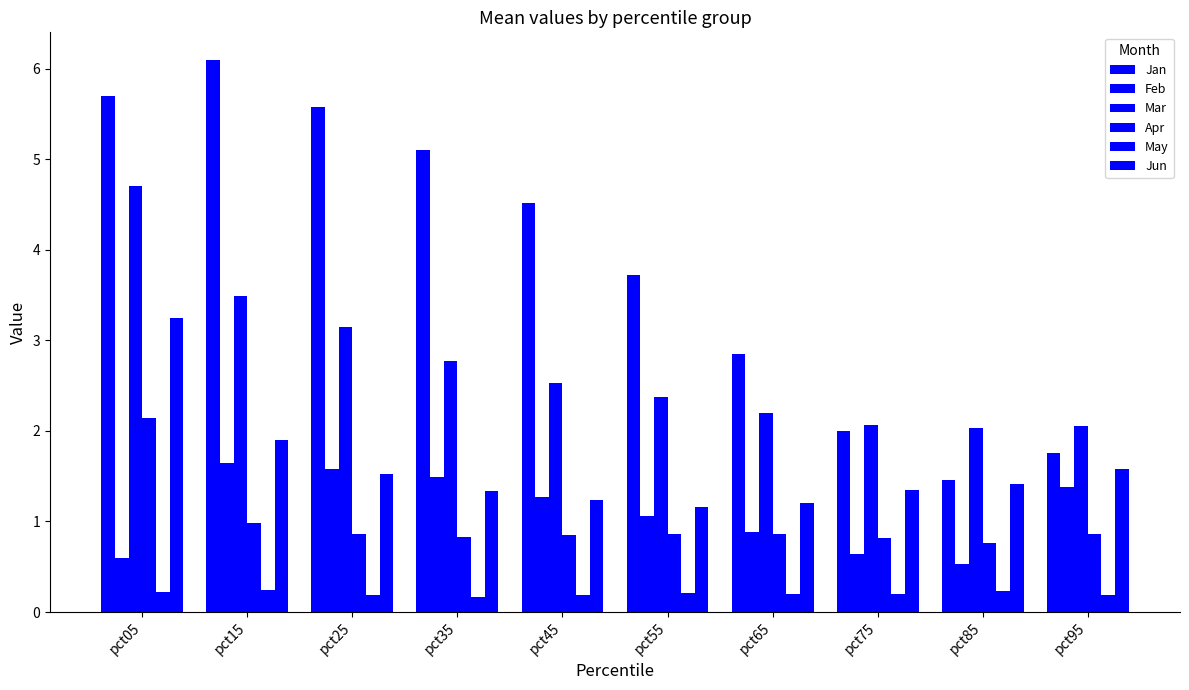

What value does the May series have at pct35?

0.2